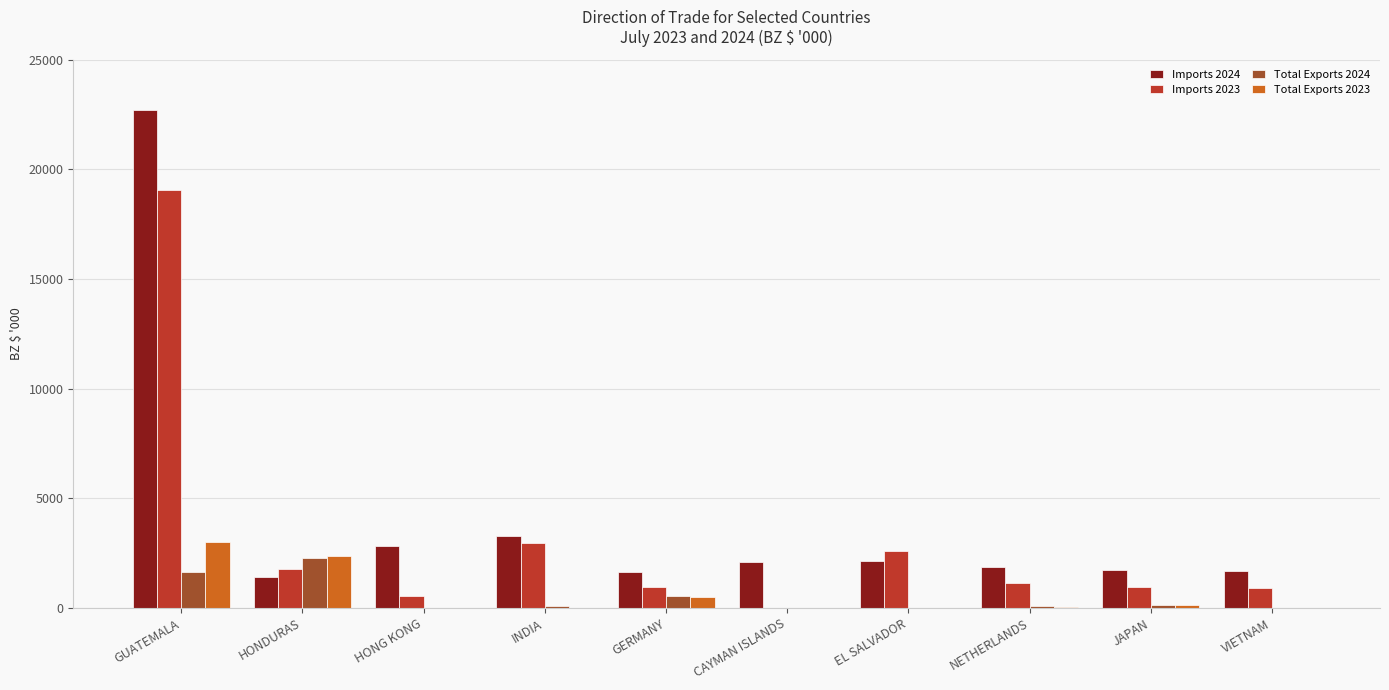

What is the sum of all Total Exports 2023 values?

6101.1